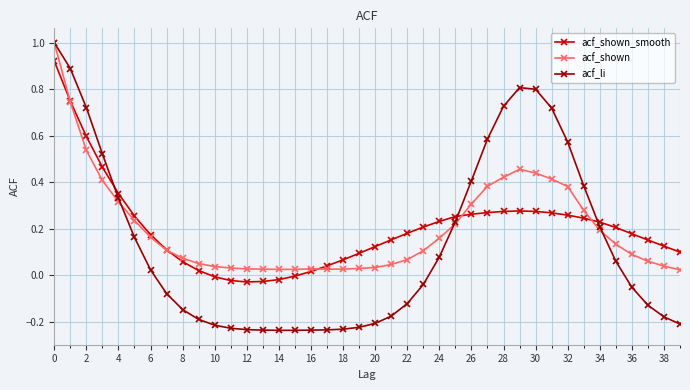

Which series has the widest spread of values?

acf_li